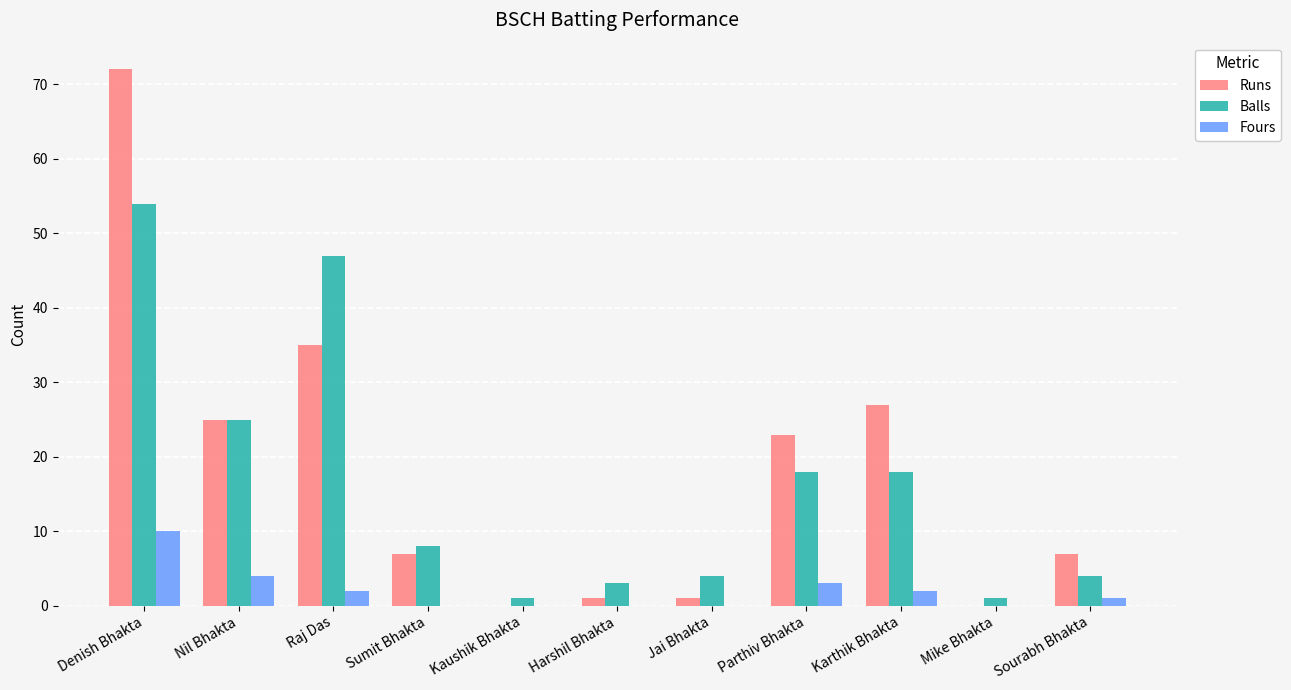

What is the total value across all series at Sourabh Bhakta?

12